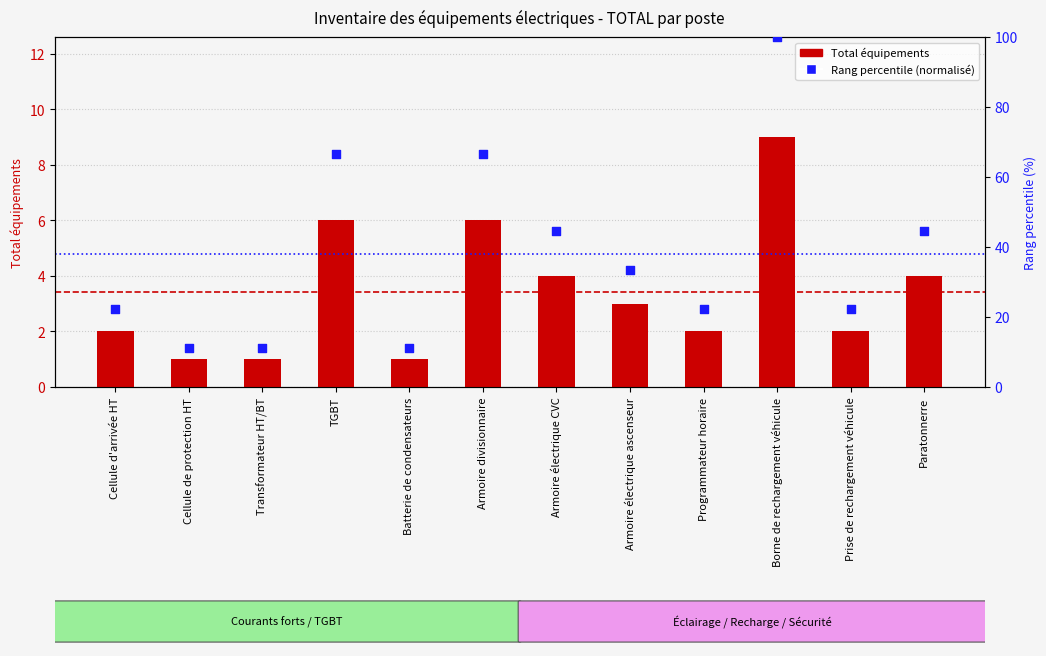

Is the value of Total équipements at Armoire divisionnaire greater than the value of Rang percentile (normalisé) at Batterie de condensateurs?

No